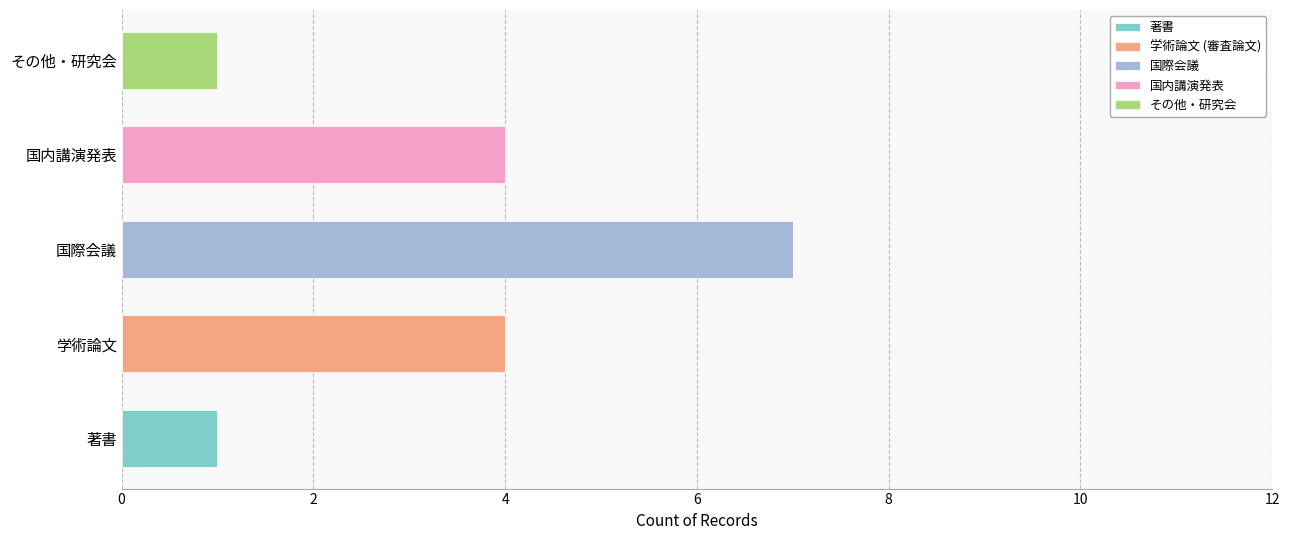

At which category is the sum across all series the highest?

国際会議